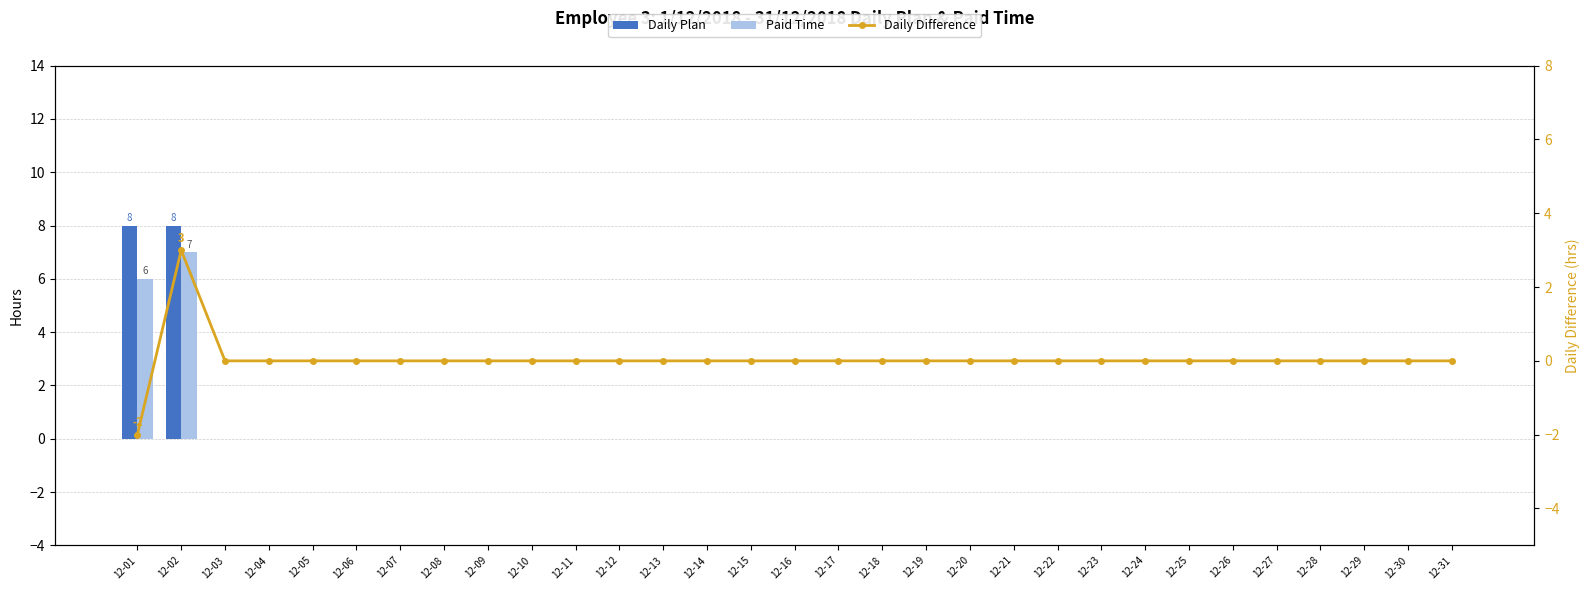

Reading left to right, what are all the values shown in this chart?

Daily Plan: 8	8	0	0	0	0	0	0	0	0	0	0	0	0	0	0	0	0	0	0	0	0	0	0	0	0	0	0	0	0	0
Paid Time: 6	7	0	0	0	0	0	0	0	0	0	0	0	0	0	0	0	0	0	0	0	0	0	0	0	0	0	0	0	0	0
Daily Difference: -2	3	0	0	0	0	0	0	0	0	0	0	0	0	0	0	0	0	0	0	0	0	0	0	0	0	0	0	0	0	0